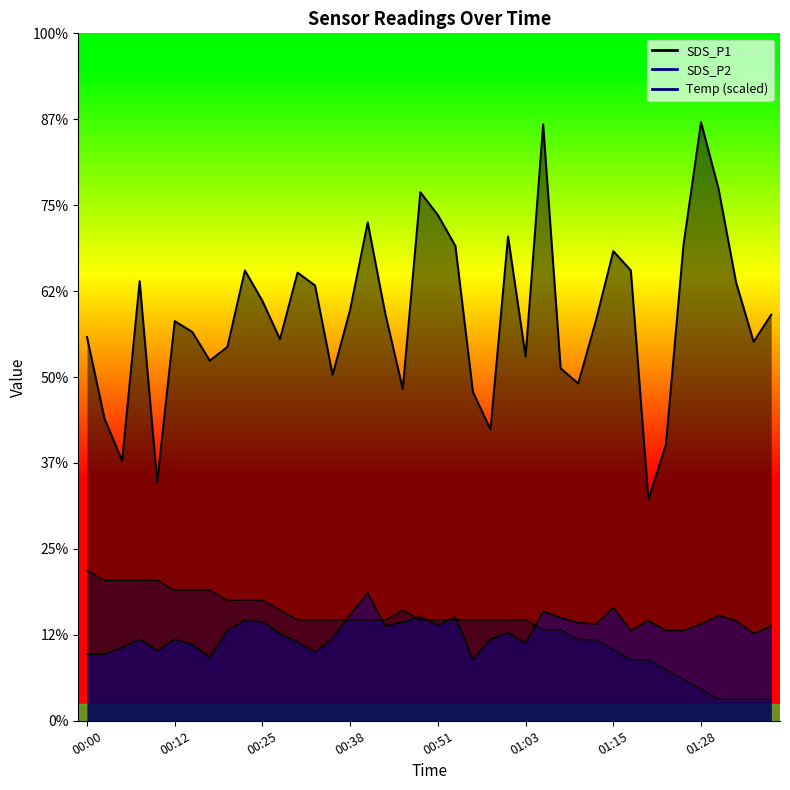

At which category is the sum across all series the highest?

01:06